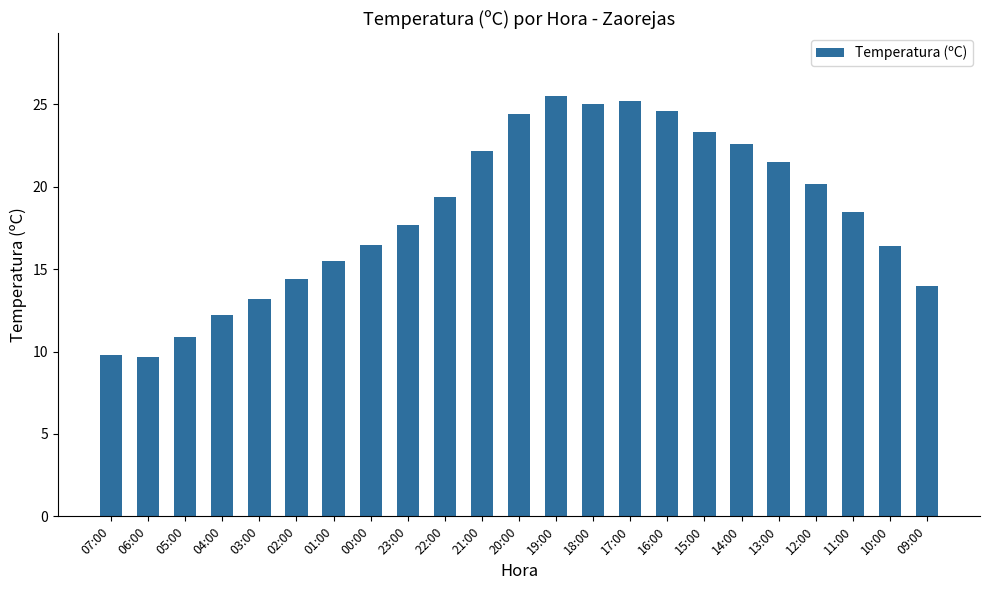

What is the change in value from 16:00 to 09:00?

-10.6